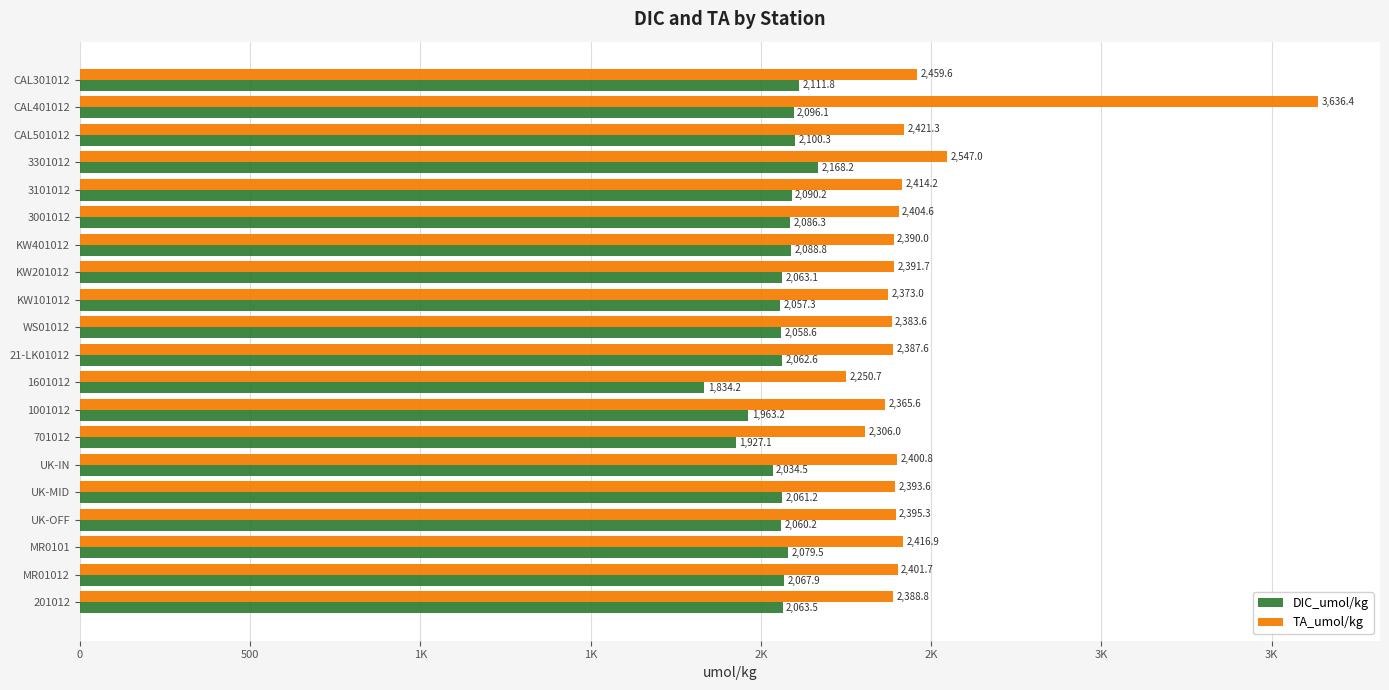

What is the sum of all TA_umol/kg values?

49128.4